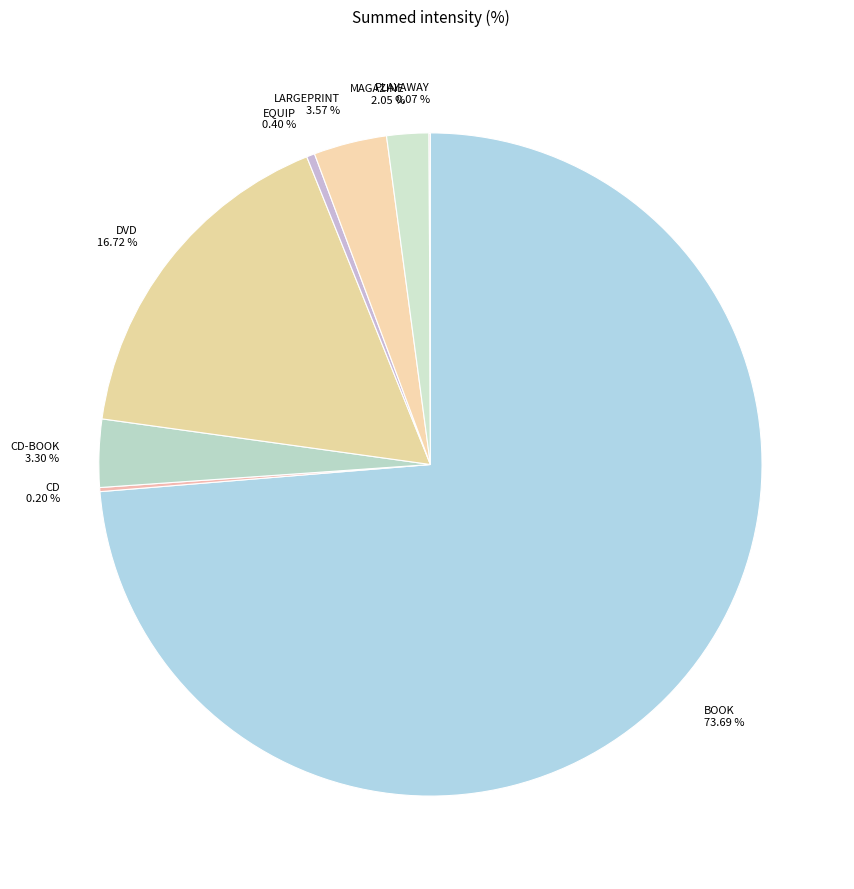

To the nearest percent, what is the difference between the largest and smallest slice percentages?

74%